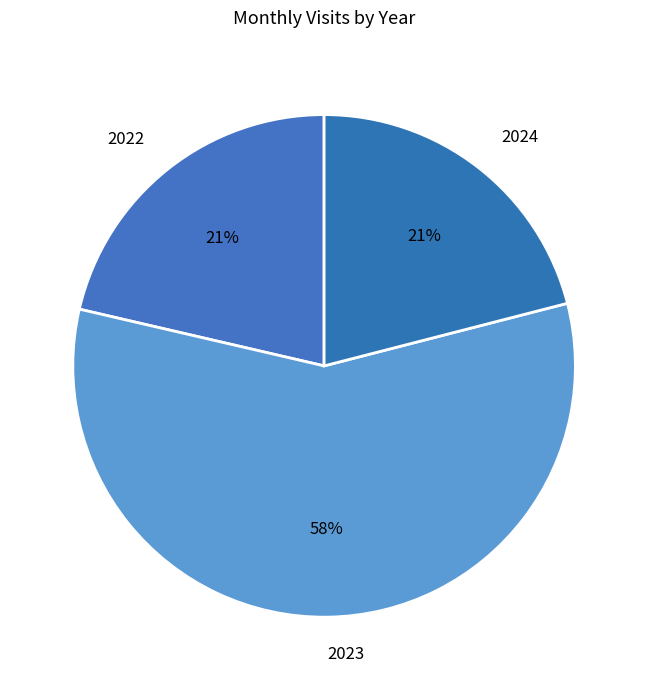

How many slices are in this pie chart?

3